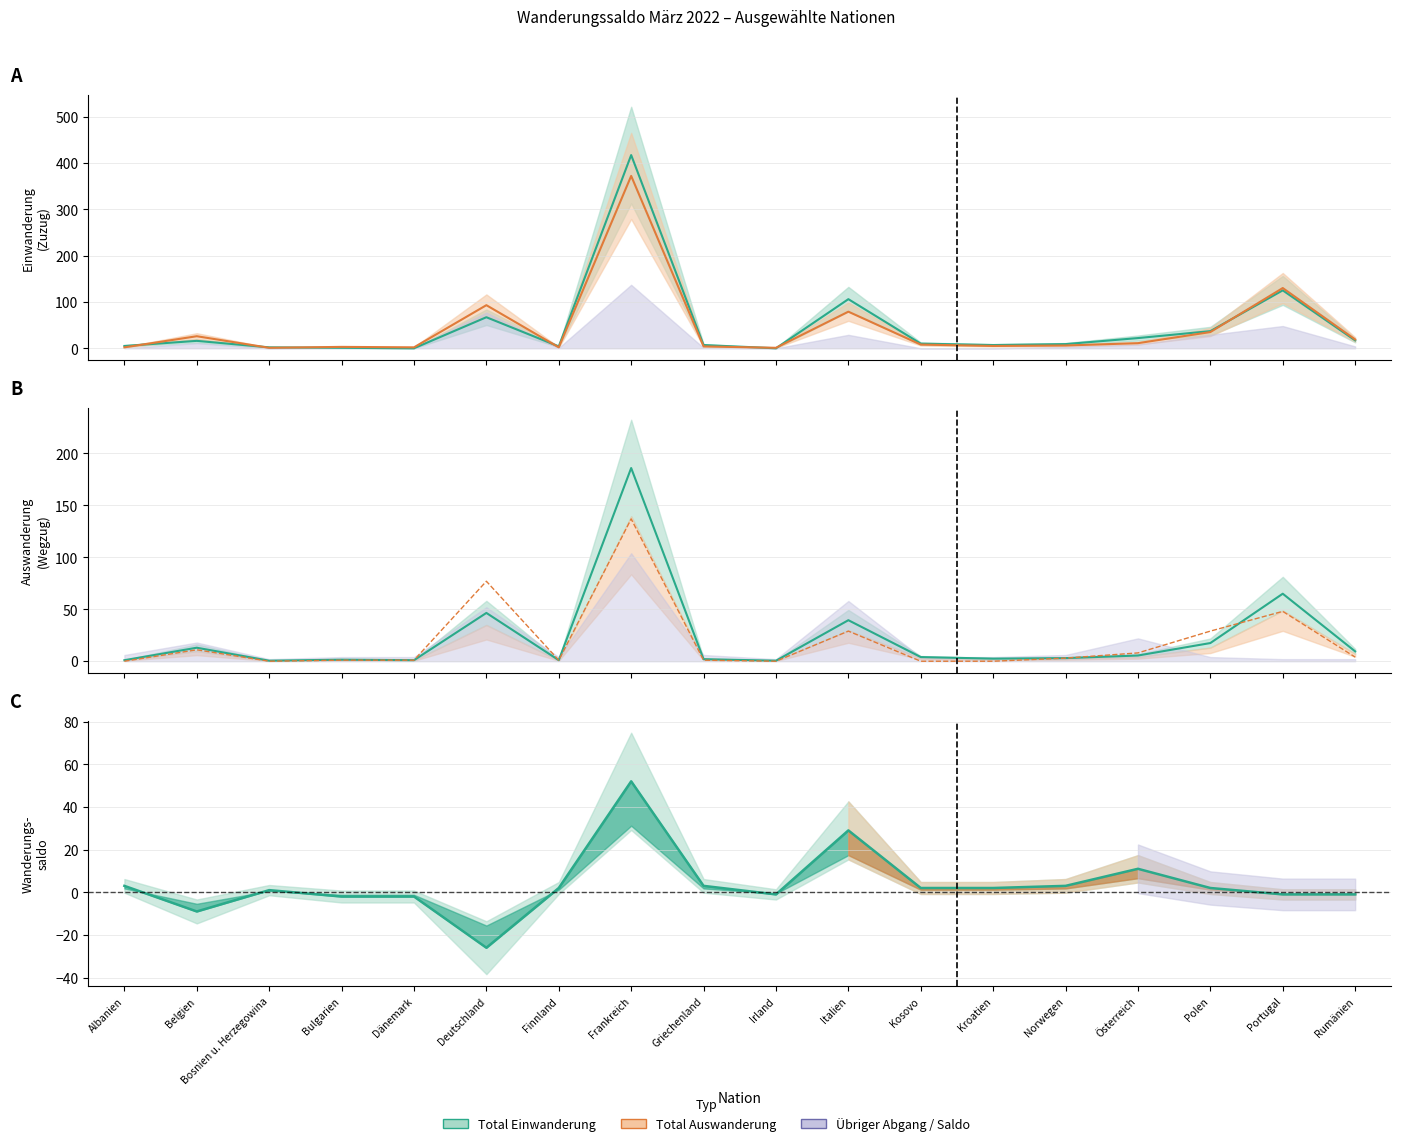

At which label does Total Auswanderung reach its peak?

Frankreich